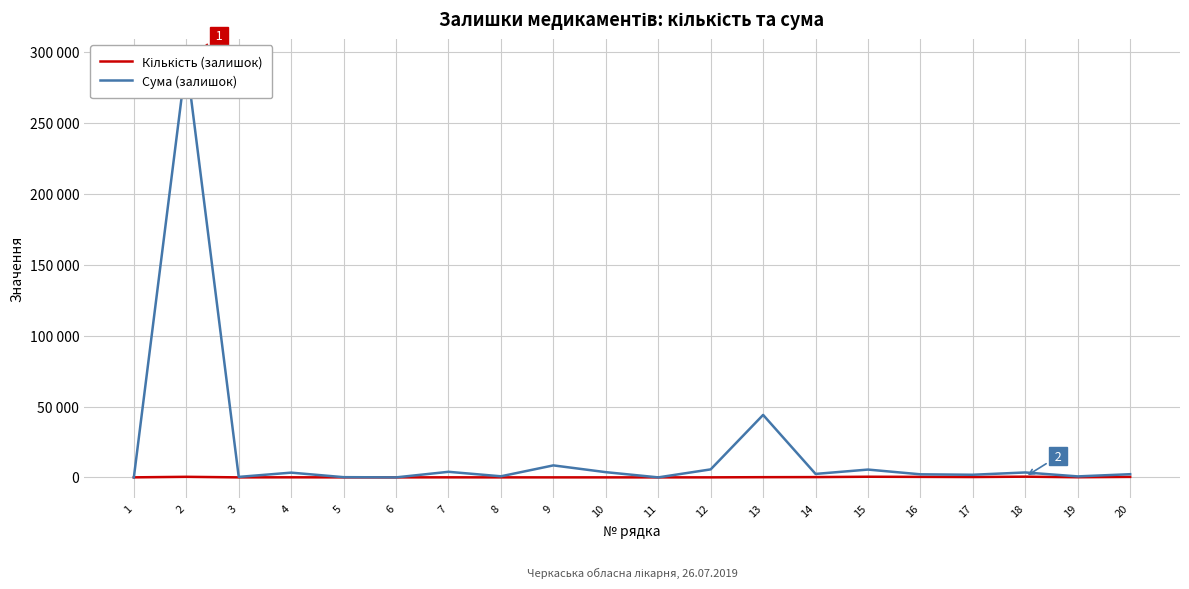

Rank the series by their maximum value, from highest to lowest.

Сума (залишок), Кількість (залишок)